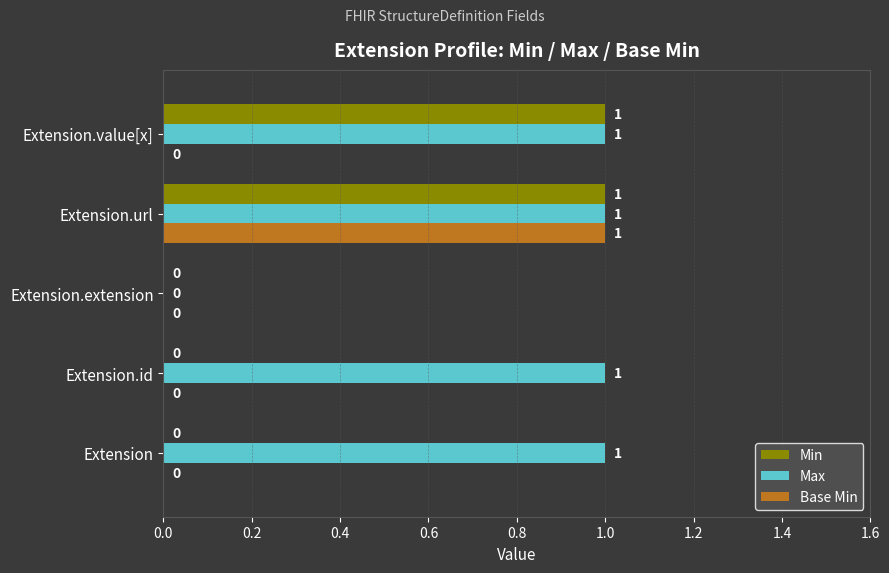

True or false: Max has a value of 1 at Extension.url.

True